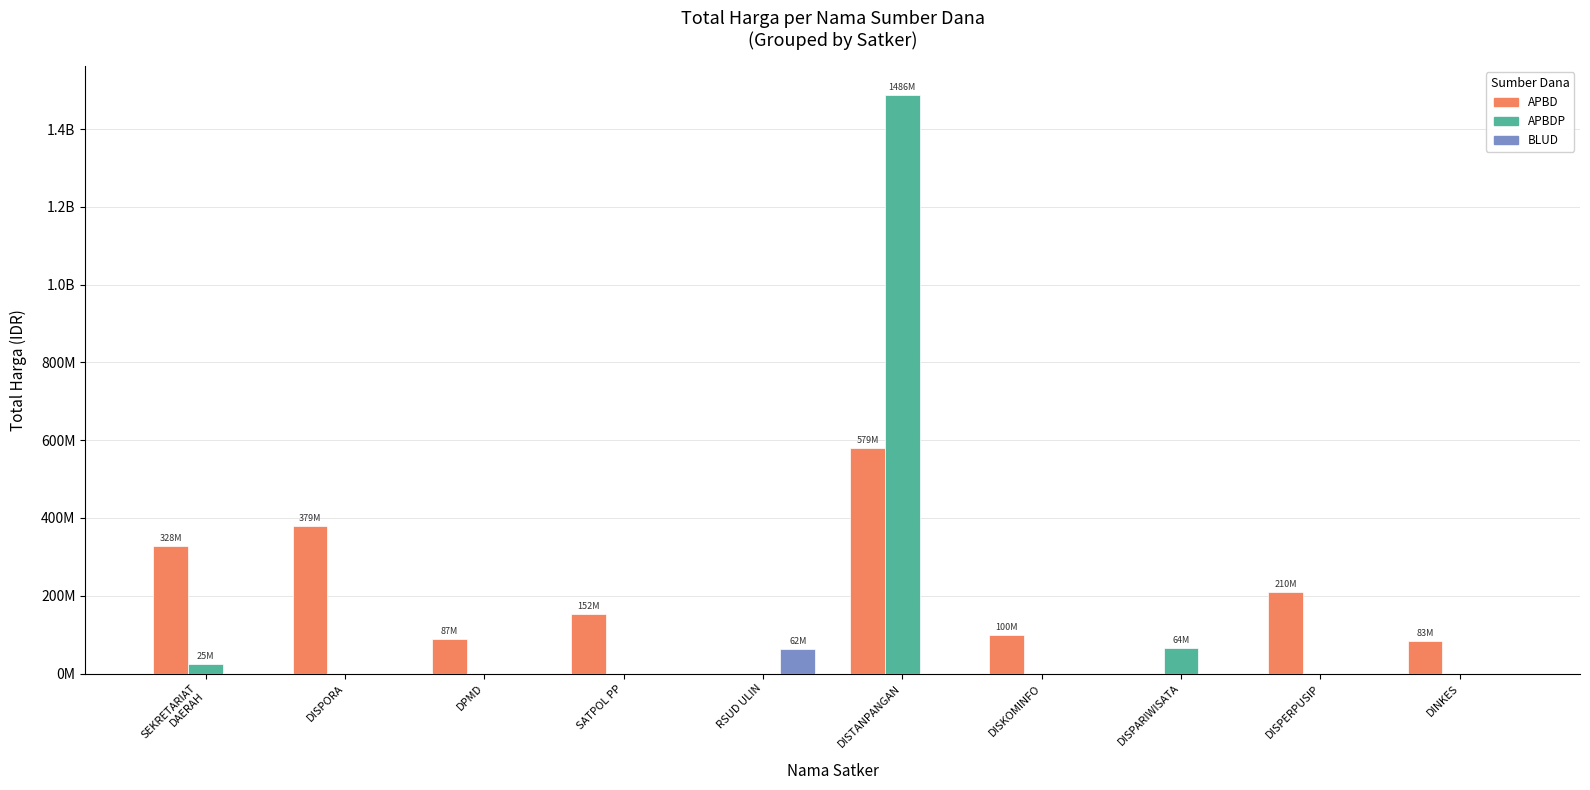

What are all the series names shown in the legend?

APBD, APBDP, BLUD